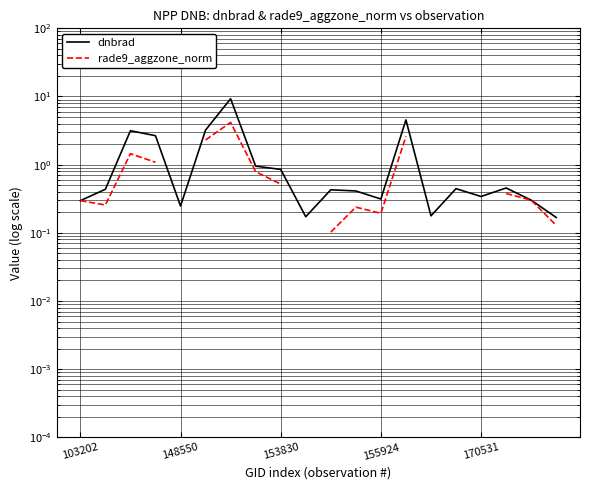

What is the average value of the dnbrad series?

1.4